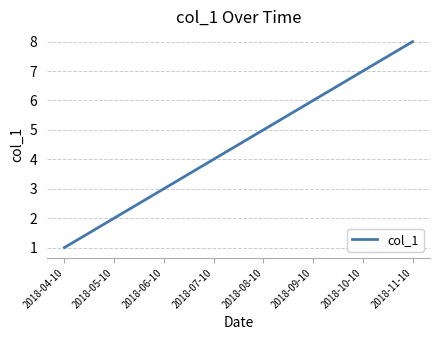

What is the sum of the values at 2018-11-10 and 2018-05-10?

10